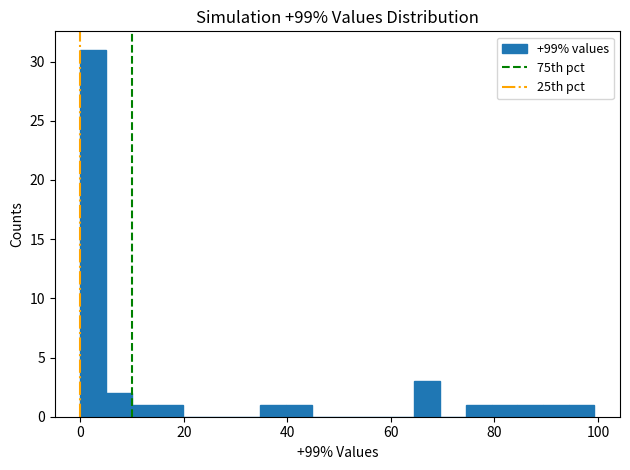

Read against the x-axis, roughly where is the centre of the tallest bar?

2